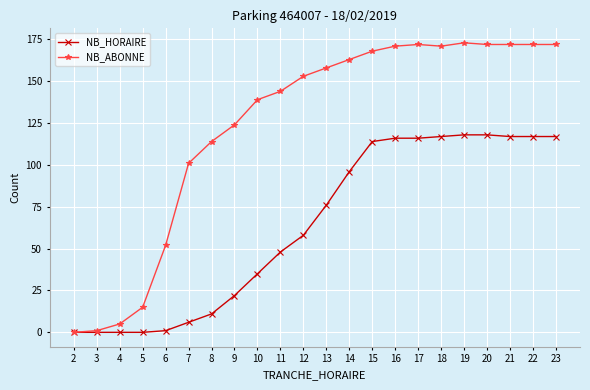

What is the total value across all series at 8?

125